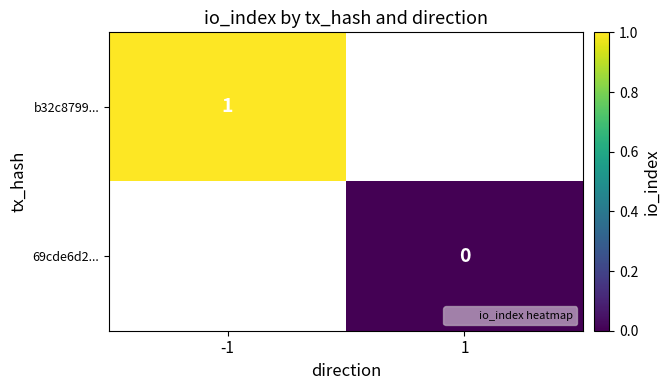

At which label is b32c8799... closest to 1?

-1